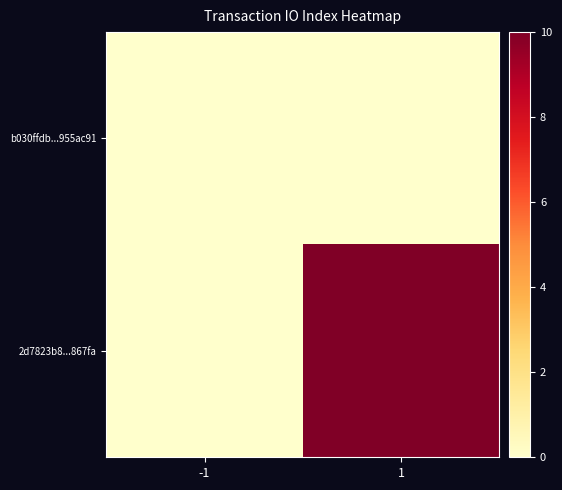

Reading left to right, what are all the values shown in this chart?

b030ffdb...955ac91: -1=0	1=0
2d7823b8...867fa: -1=0	1=10